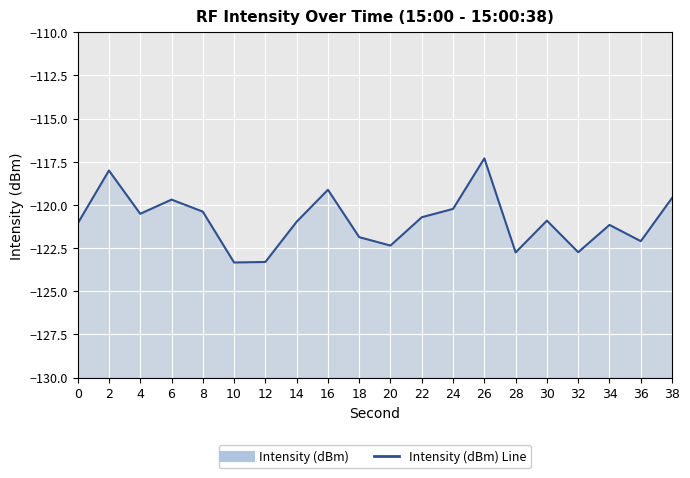

At which category does the chart reach its peak across all series?

26